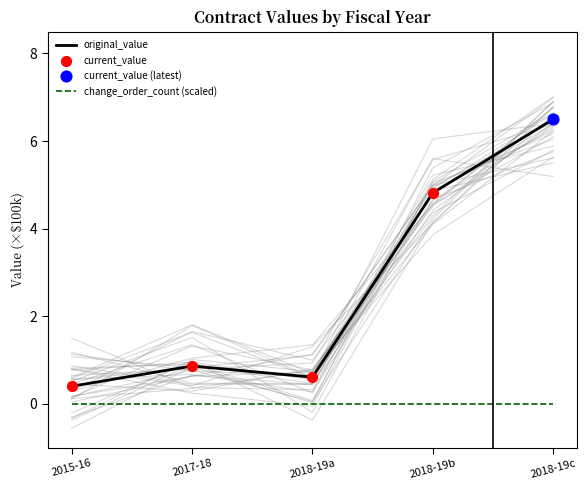

True or false: original_value and change_order_count (scaled) cross at least once.

False